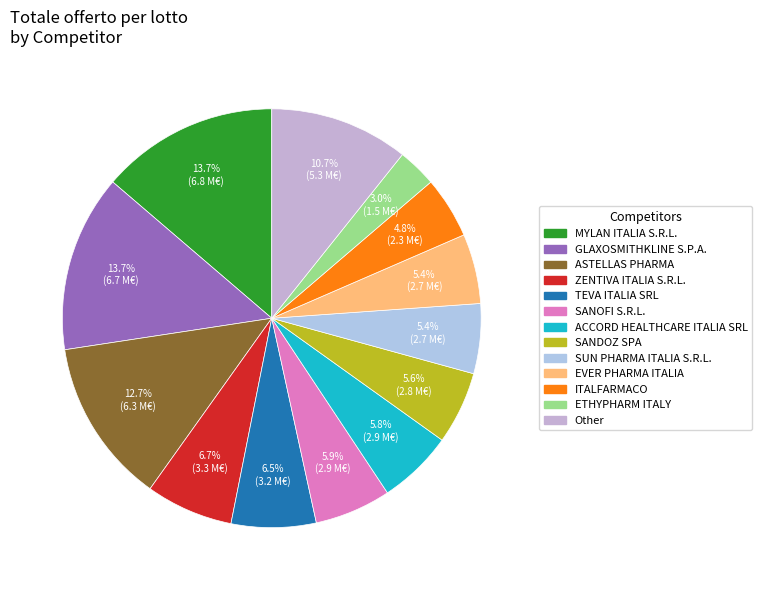

Which category has the biggest portion of the pie?

GLAXOSMITHKLINE S.P.A.